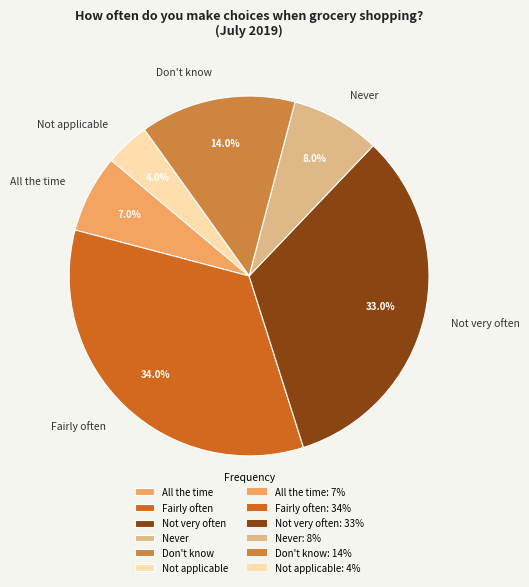

Is there any slice that represents more than half of the pie?

No